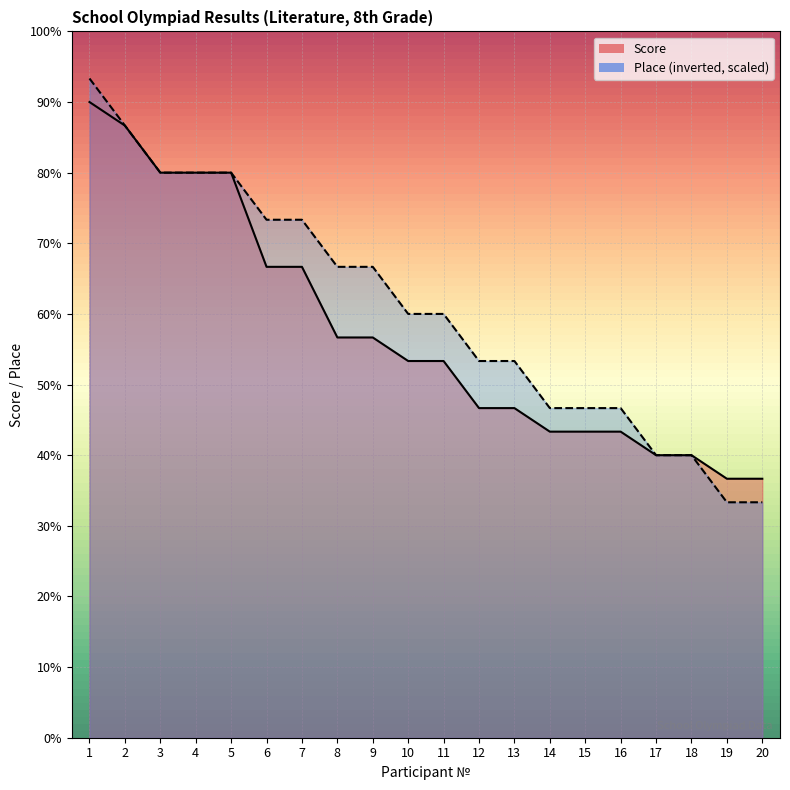

What is the value of the Score point at the 4th from the left?

24